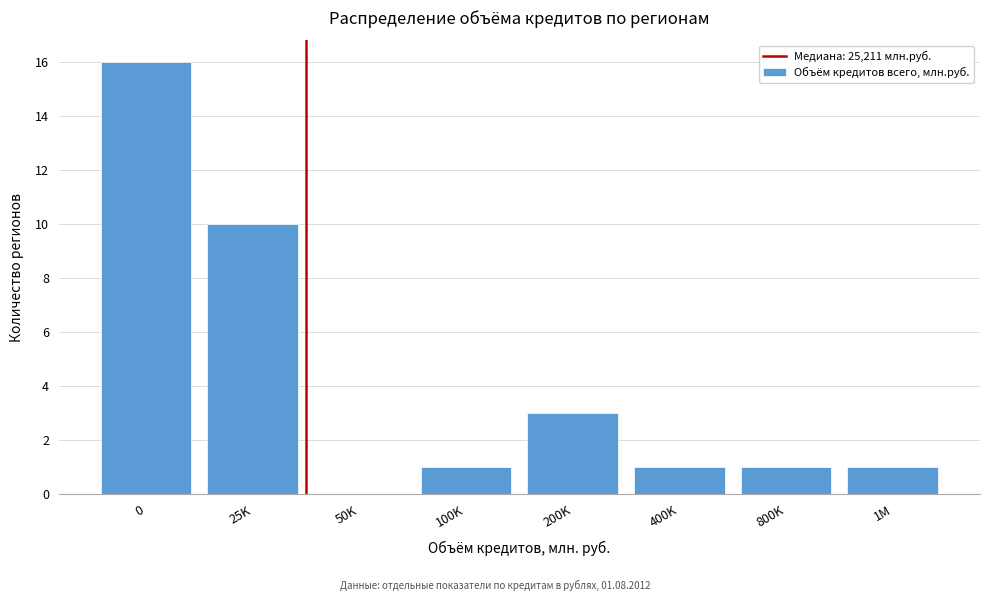

Reading left to right, extract all data points from this chart.

0=16	25K=10	50K=0	100K=1	200K=3	400K=1	800K=1	1M=1